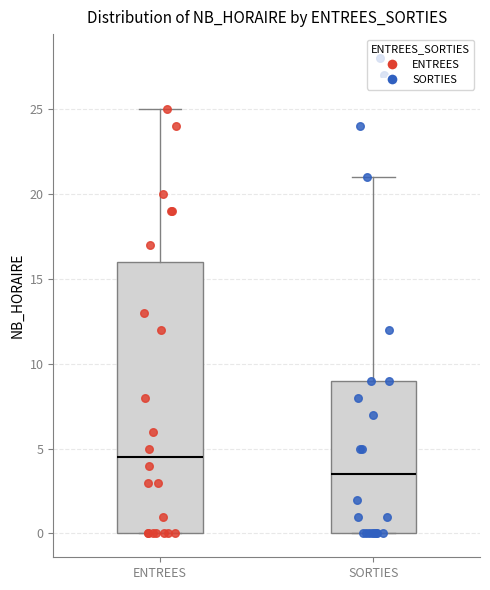

Which box is the tallest, from its lower edge to its upper edge?

ENTREES